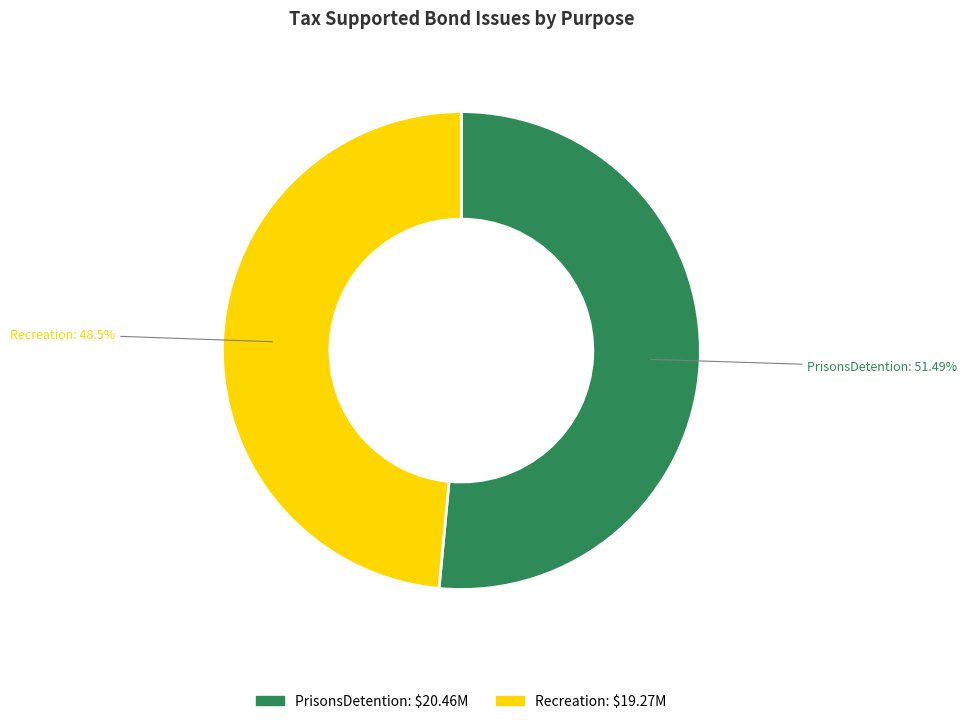

Count the number of slices in the pie.

2